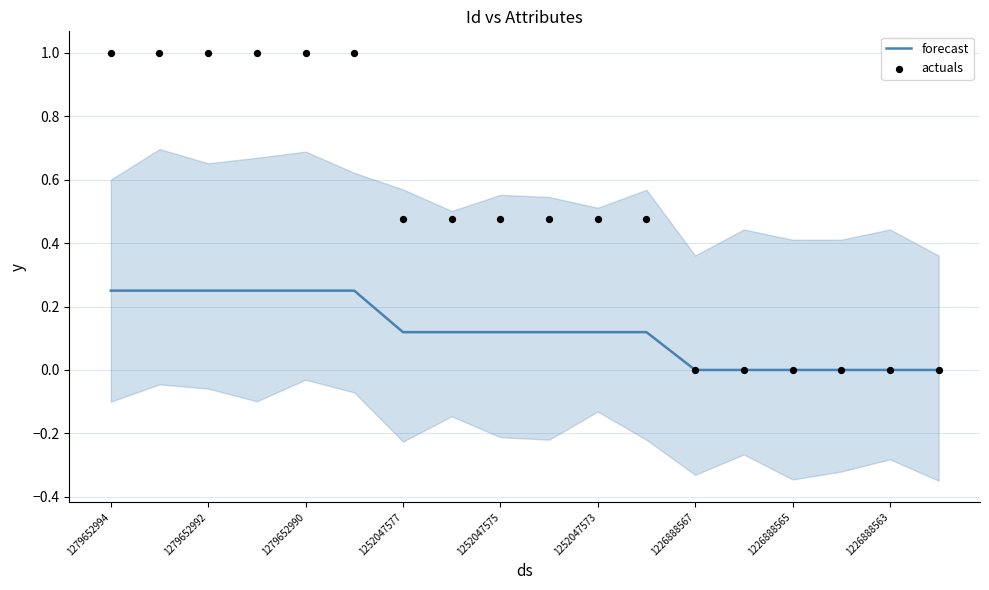

What are all the series names shown in the legend?

forecast, actuals